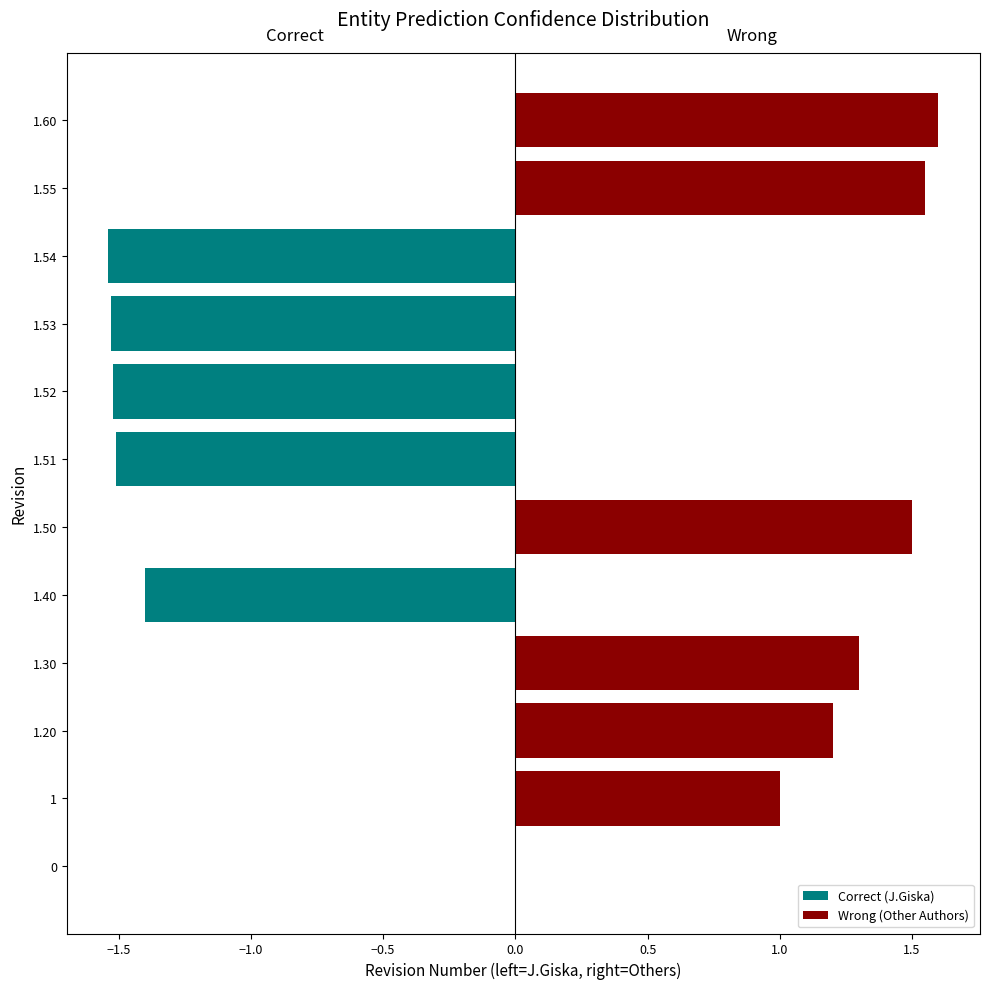

What is the difference between the maximum and minimum values in the Correct (J.Giska) series?

1.5